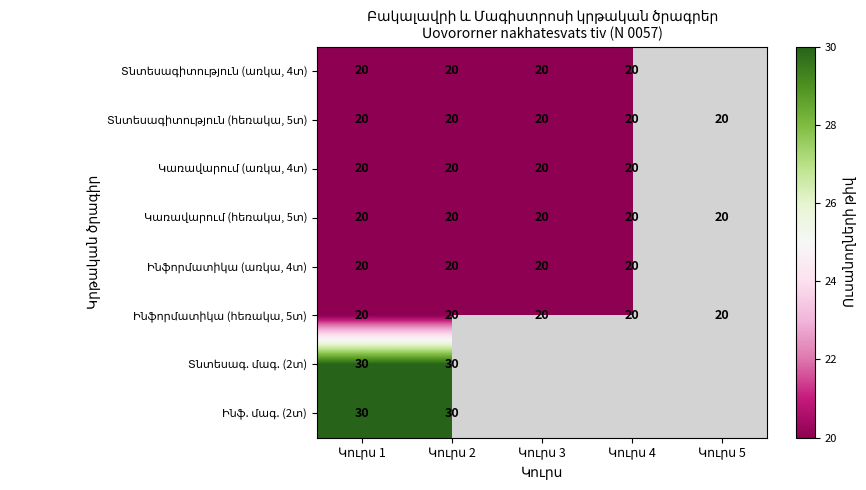

What is the lowest value of the Տնտեսագիտություն (առկա, 4տ) series?

20.0